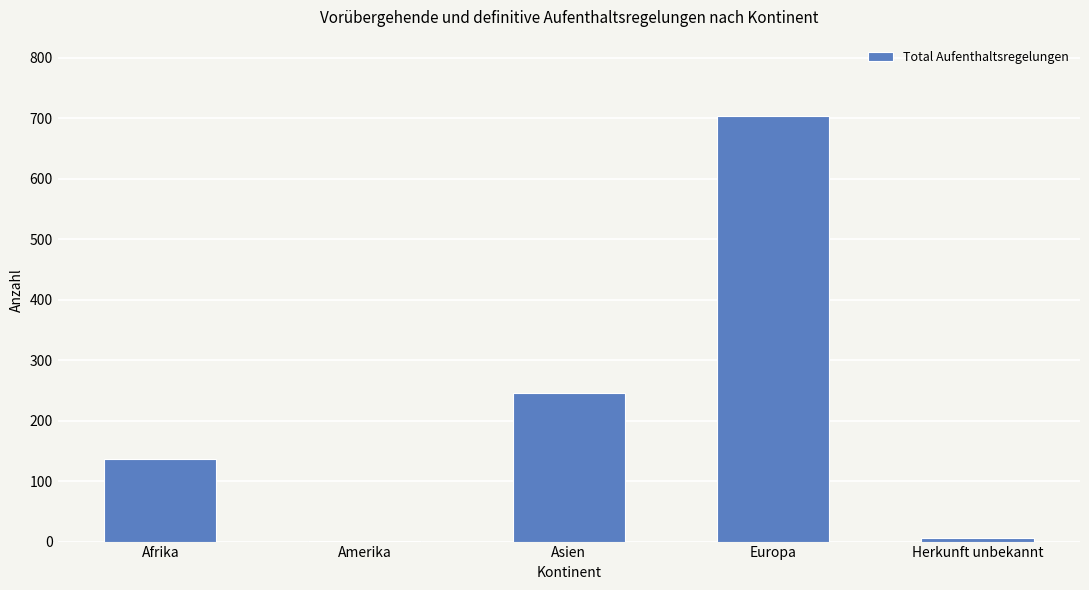

How many data points does each series have?

5